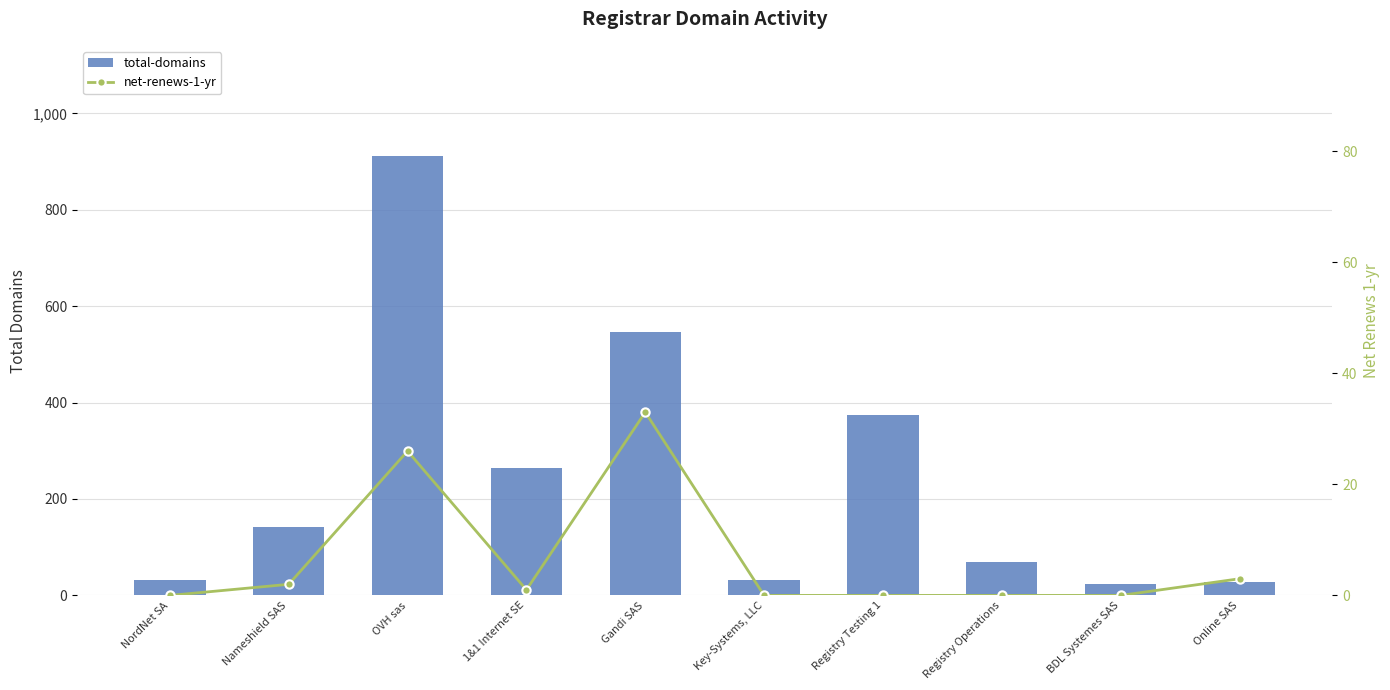

At which label does total-domains reach its minimum?

BDL Systemes SAS